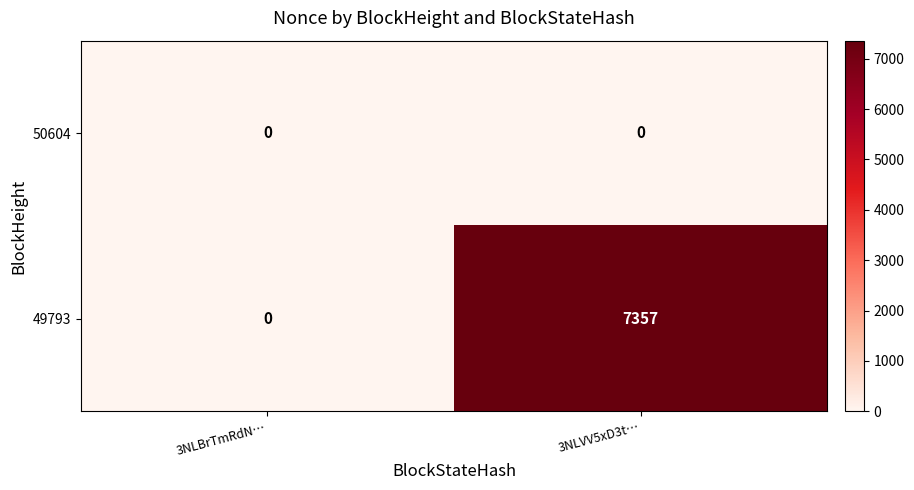

What is the sum of the 49793 values at 3NLBrTmRdN… and 3NLVV5xD3t…?

7357